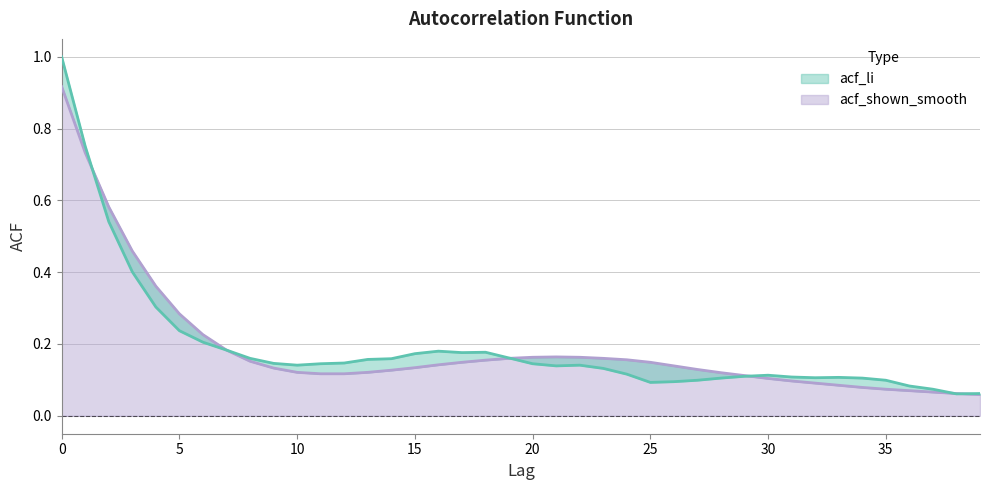

What are all the series names shown in the legend?

acf_li, acf_shown_smooth